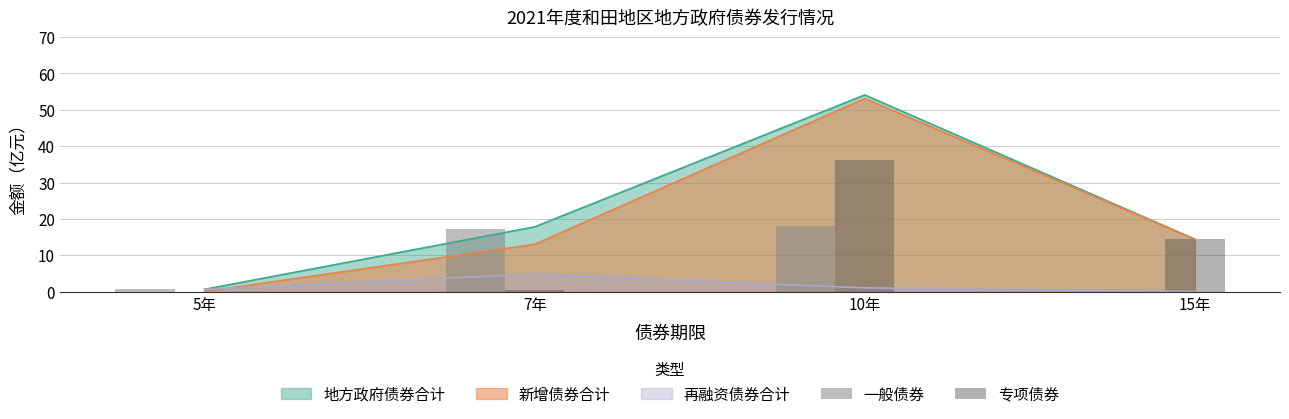

Where does the 专项债券 series first go above 14?

10年